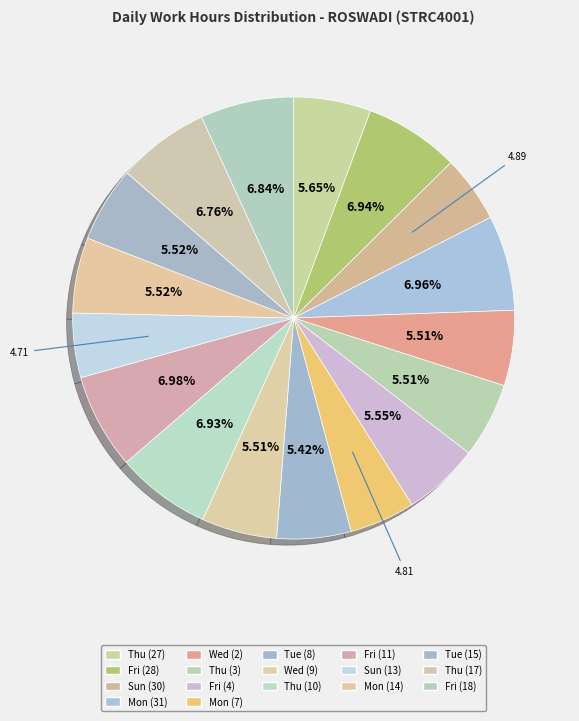

Is there a majority slice in this chart?

No